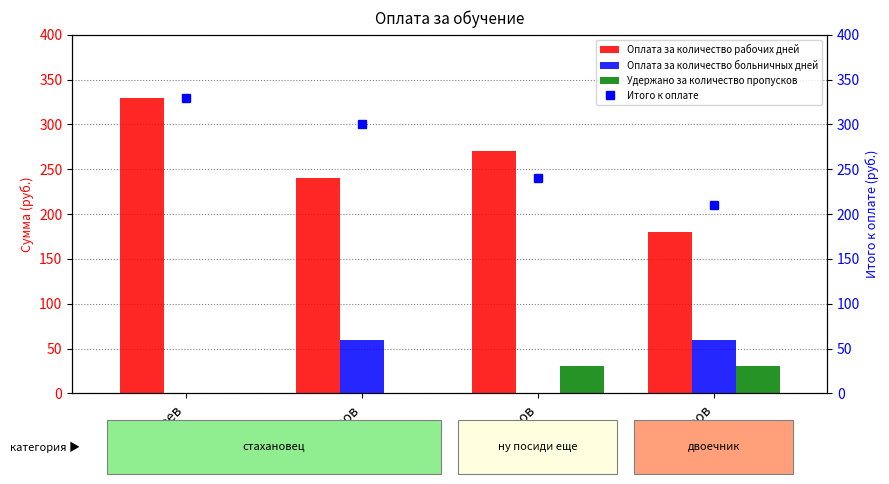

At which label does Удержано за количество пропусков reach its peak?

Петров